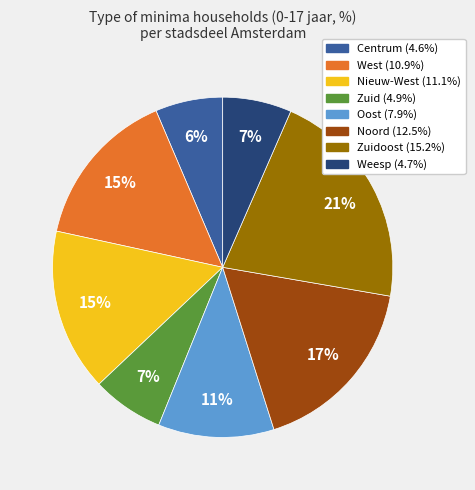

Does any single category account for the majority?

No